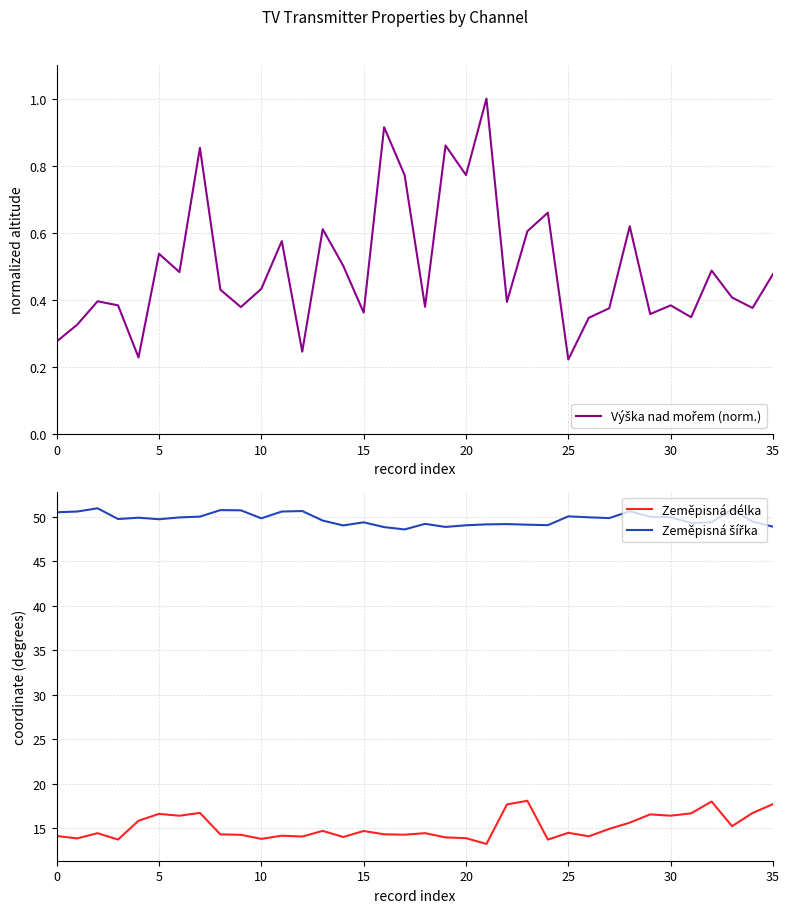

What are all the series names shown in the legend?

Výška nad mořem (norm.), Zeměpisná délka, Zeměpisná šířka